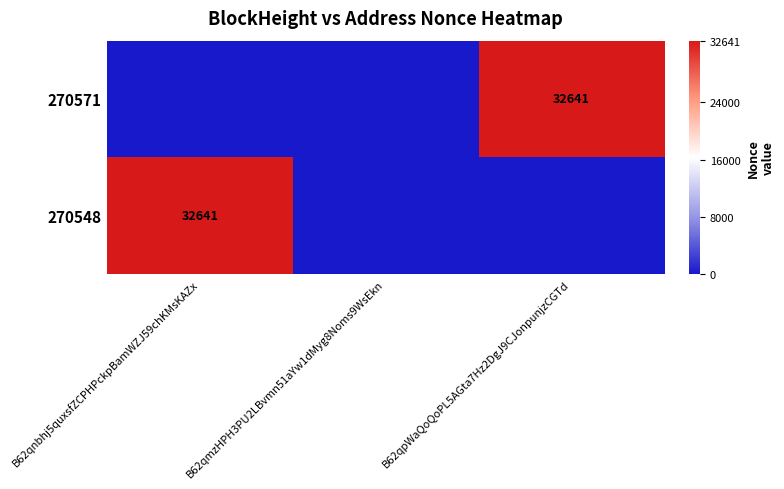

Count the number of data series in this chart.

2